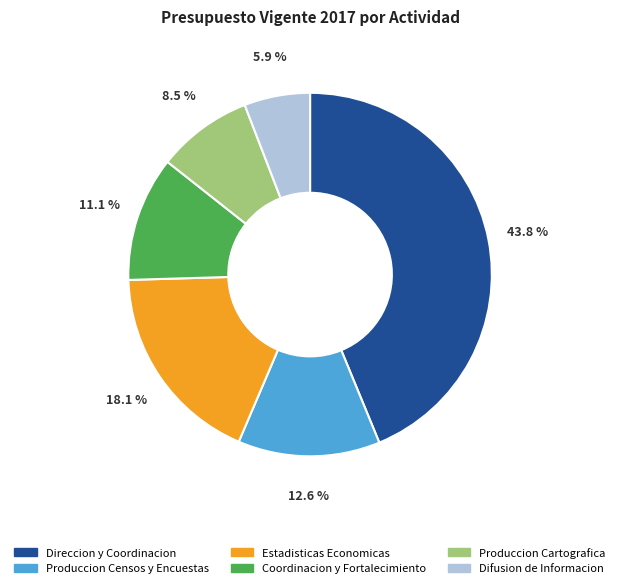

Rank the categories by value from lowest to highest.

Difusion de Informacion, Produccion Cartografica, Coordinacion y Fortalecimiento, Produccion Censos y Encuestas, Estadisticas Economicas, Direccion y Coordinacion